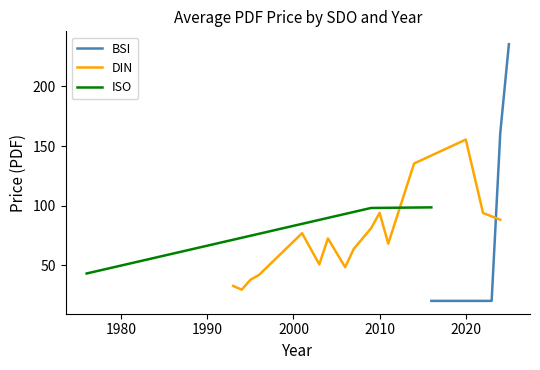

What is the highest value of the BSI series?

235.5